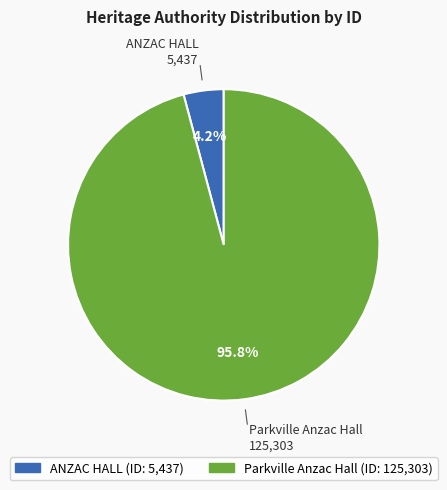

Which category has the biggest portion of the pie?

Parkville Anzac Hall